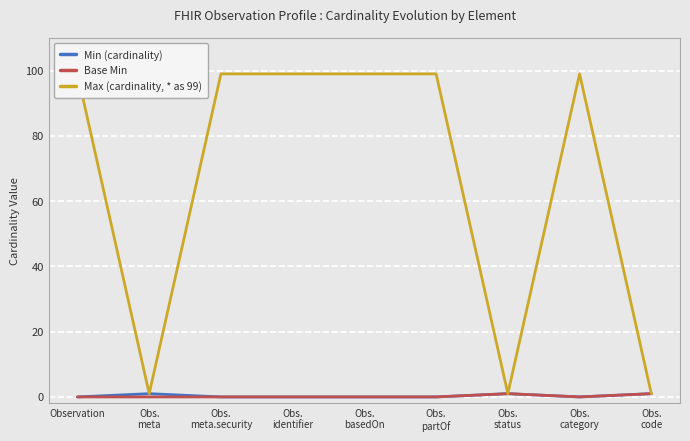

In Min (cardinality), how many points are lower than both neighbors (excluding endpoints)?

1